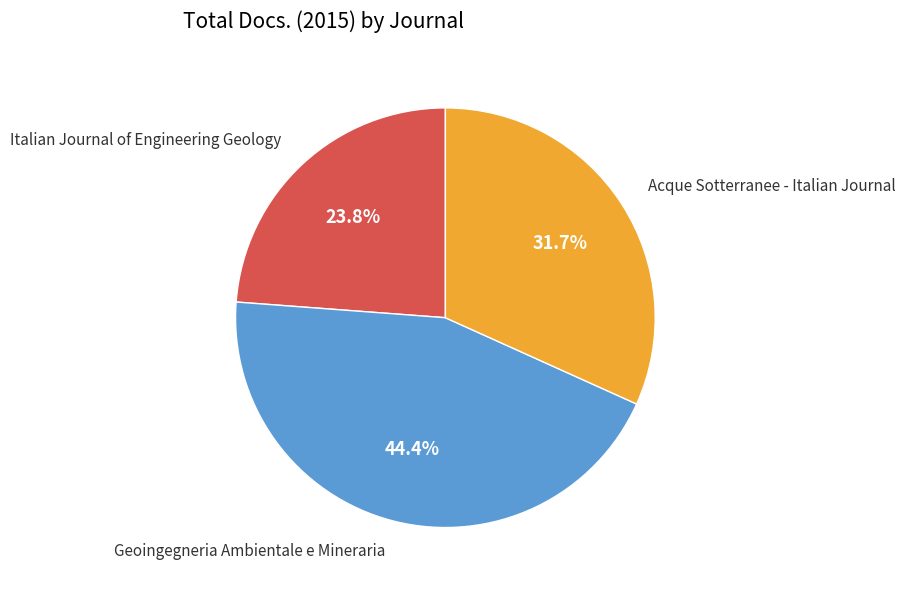

To the nearest percent, what percentage of the pie is Geoingegneria Ambientale e Mineraria?

44%